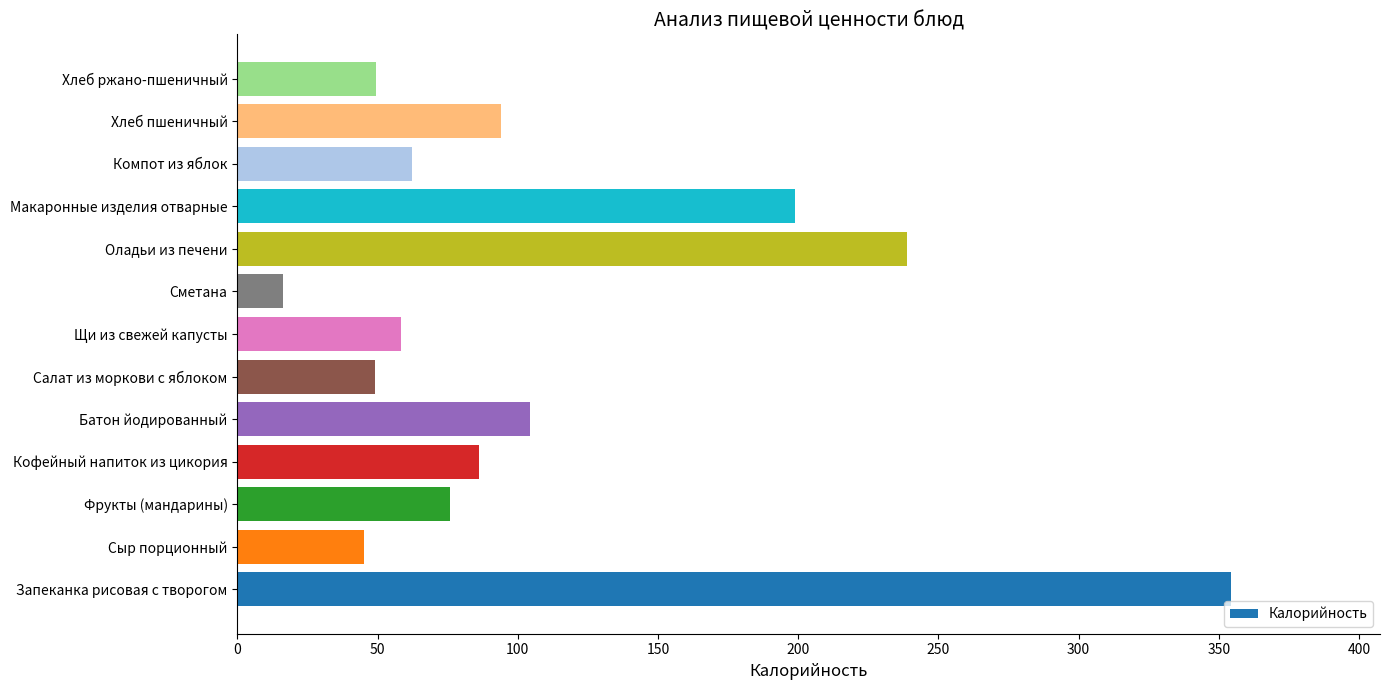

What is the change in value from Батон йодированный to Салат из моркови с яблоком?

-55.5